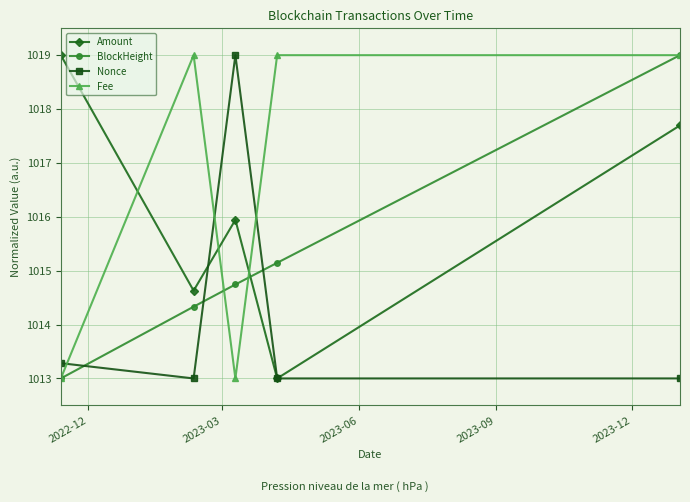

What is the lowest value of the BlockHeight series?

1013.0